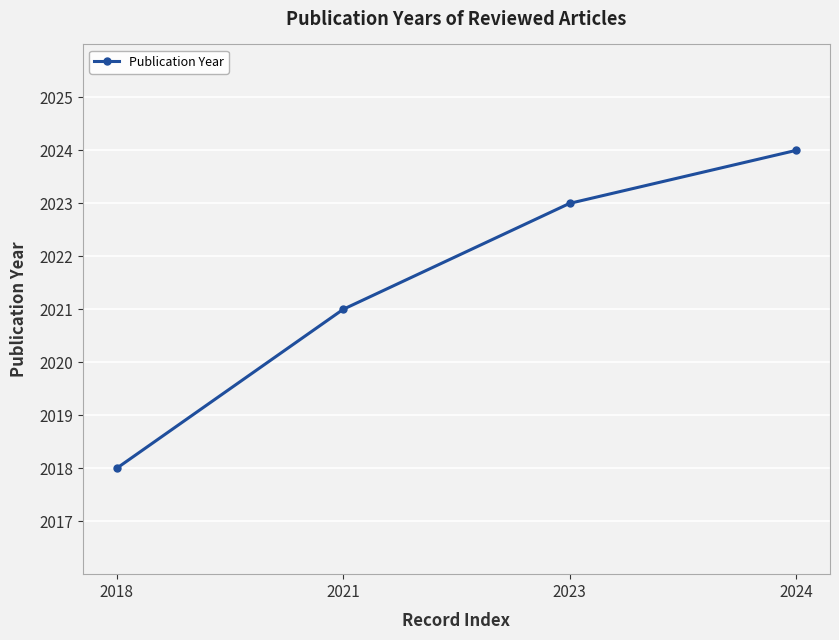

How many data points does each series have?

4